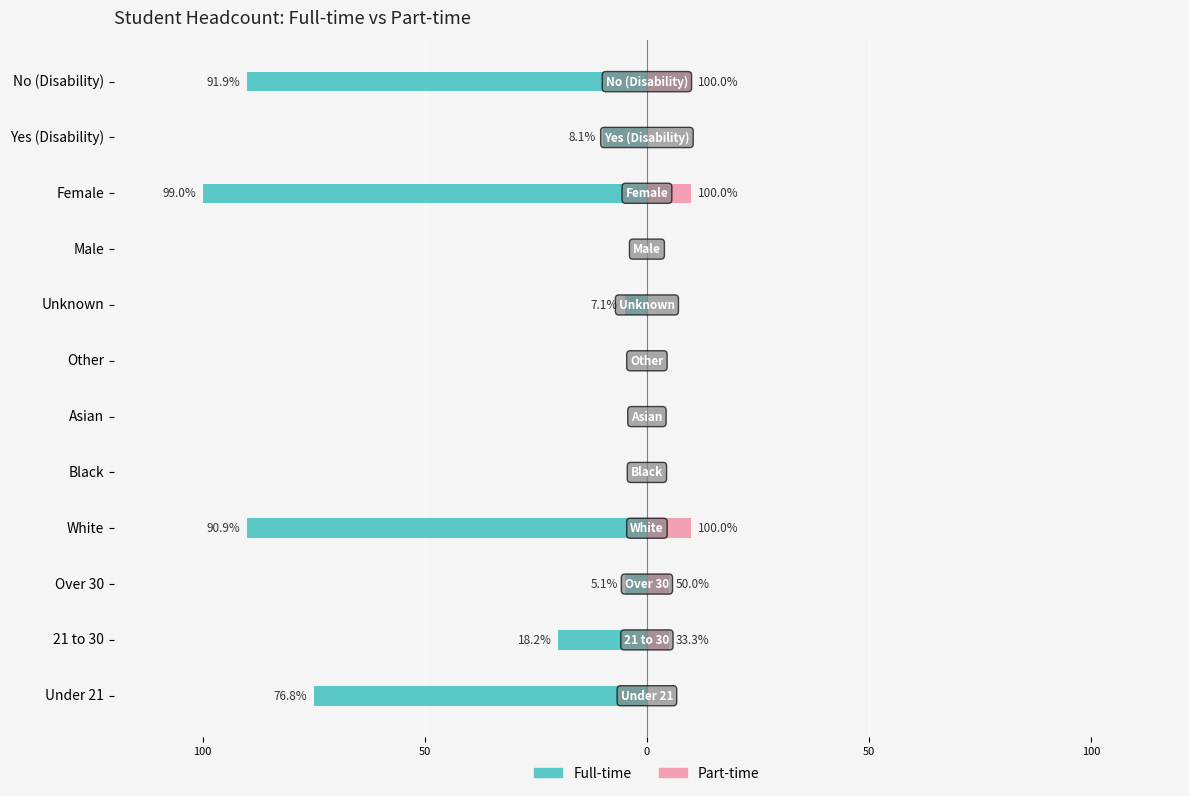

Reading right to left, transcribe all the data shown in this chart.

Full-time: -90	-10	-100	0	-5	0	0	0	-90	-5	-20	-75
Part-time: 10	0	10	0	0	0	0	0	10	5	5	0